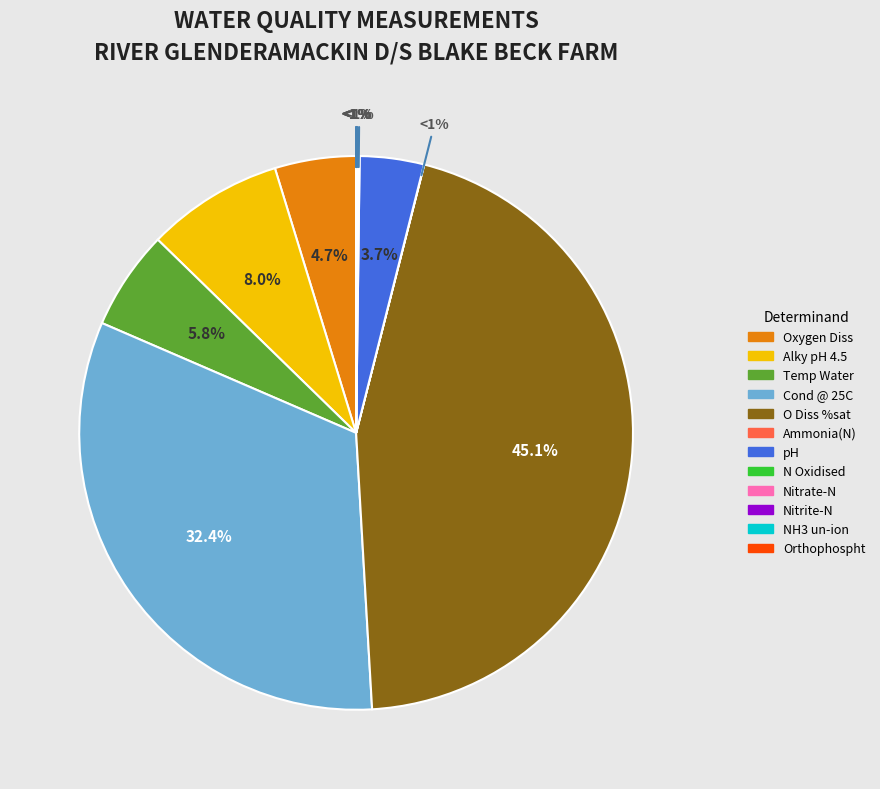

Does Cond @ 25C account for over 50% of the chart?

No